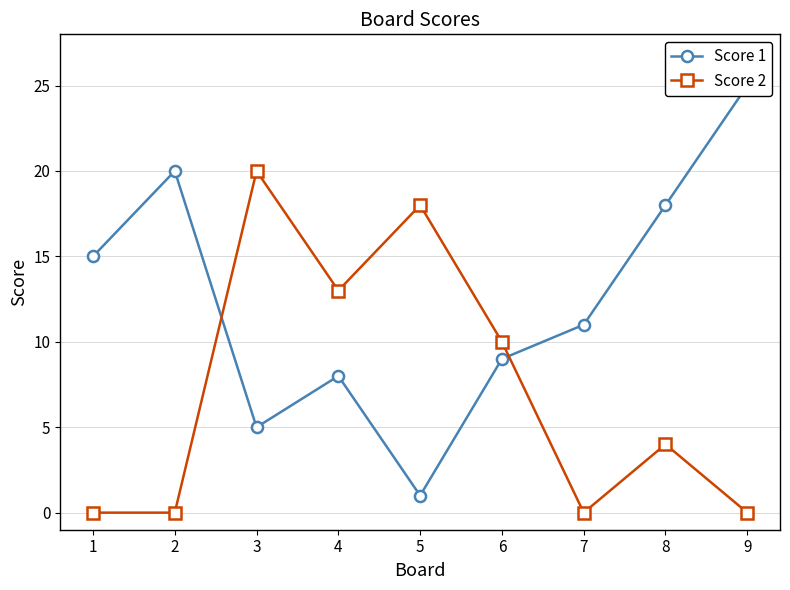

Where do Score 2 and Score 1 first cross each other?

2 and 3